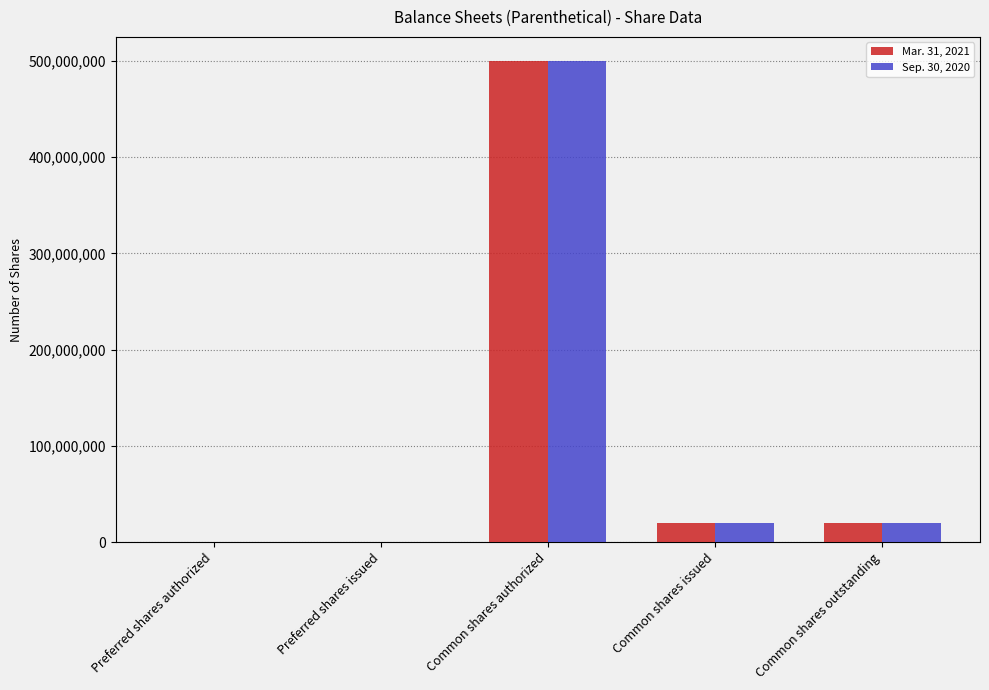

What are all the series names shown in the legend?

Mar. 31, 2021, Sep. 30, 2020